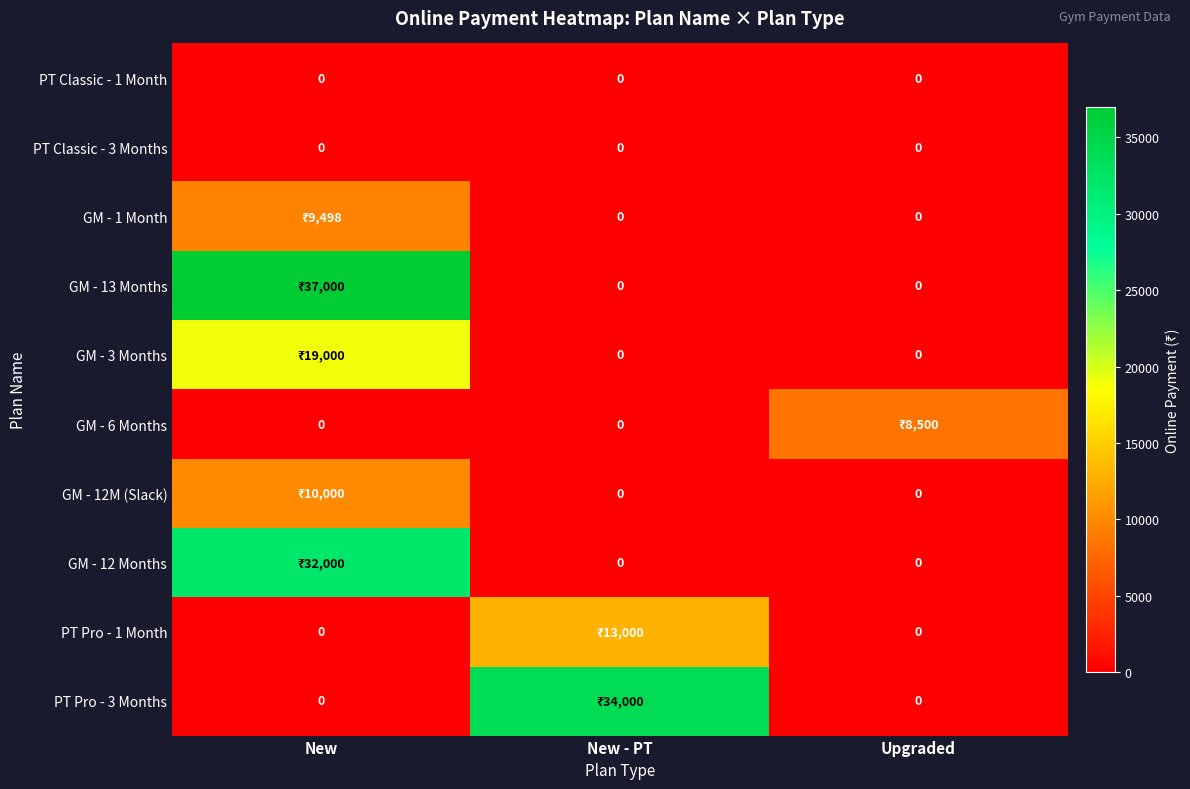

The value of PT Classic - 3 Months at New - PT is 0. True or false?

True